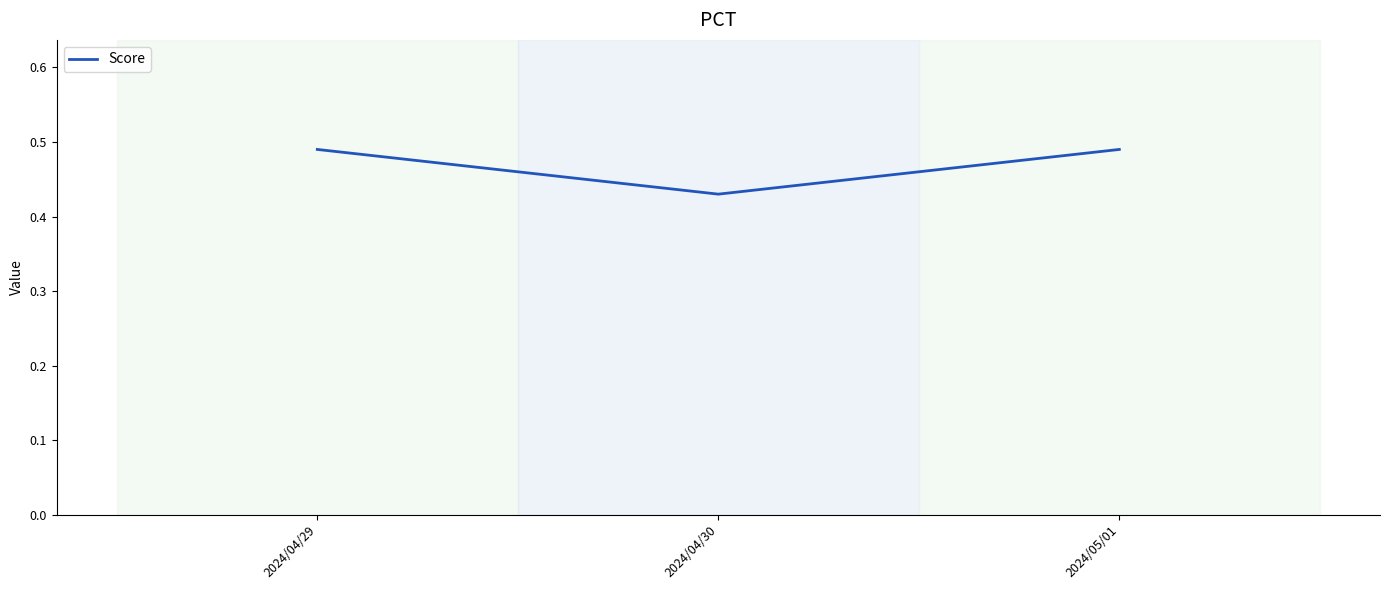

How many values are between 0 and 1?

3